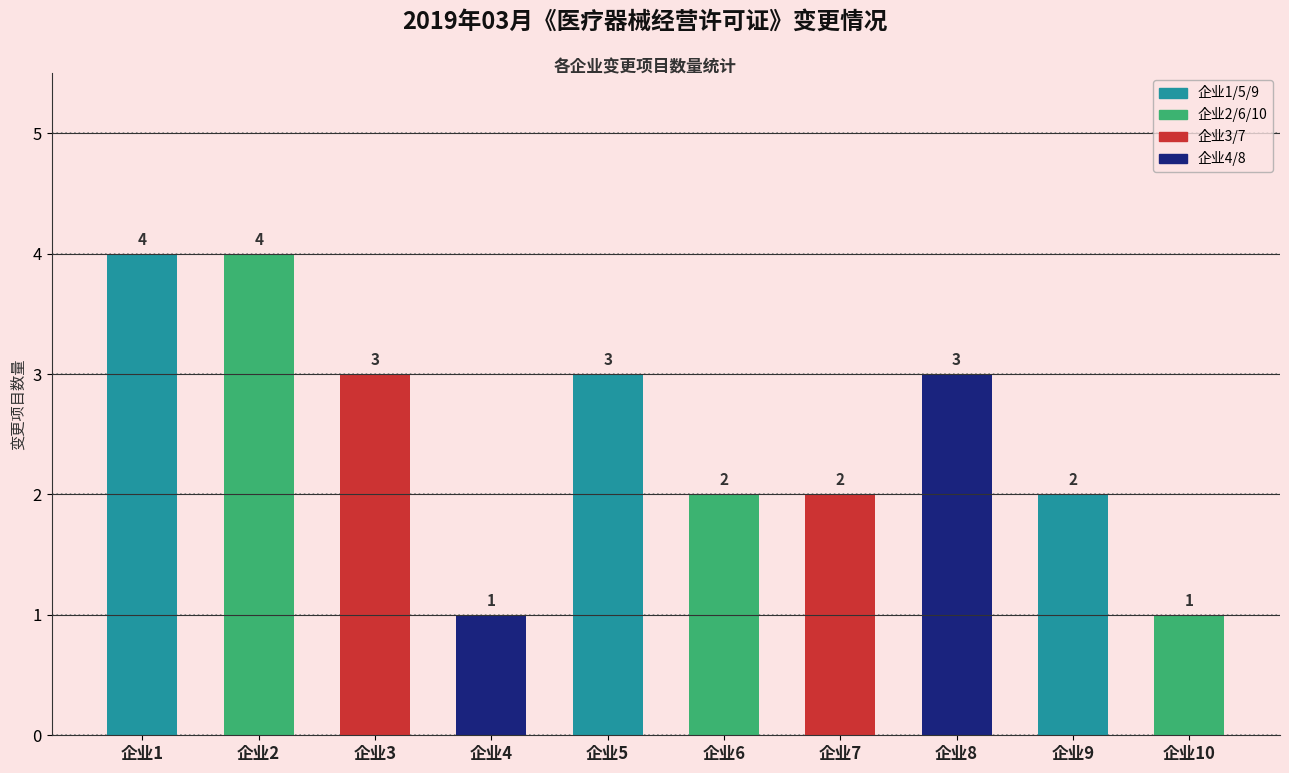

Reading left to right, extract all data points from this chart.

4	4	3	1	3	2	2	3	2	1